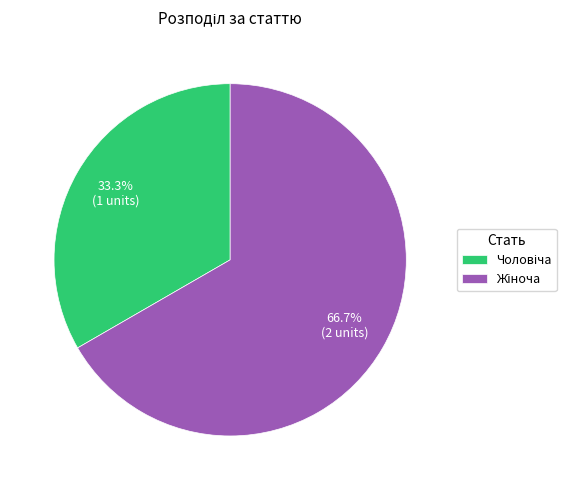

Is there a majority slice in this chart?

Yes